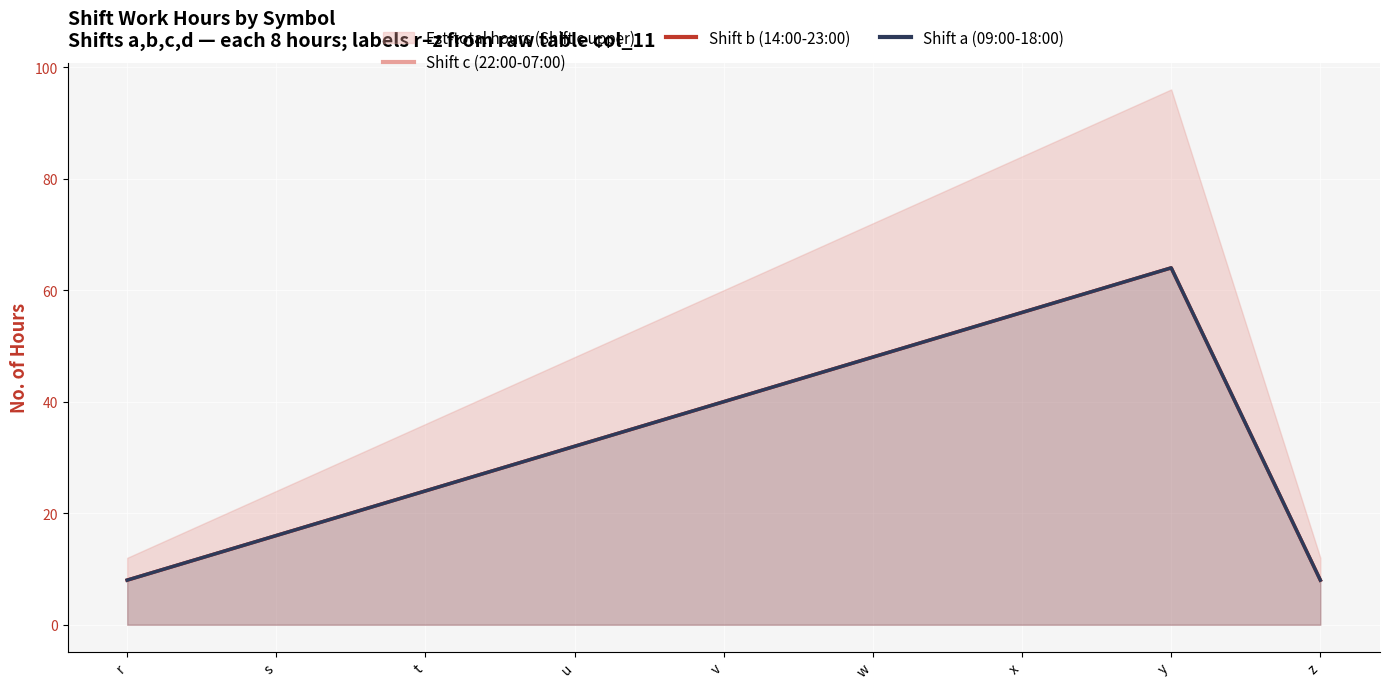

Is the value of Shift c (22:00-07:00) at x greater than the value of Shift b (14:00-23:00) at s?

Yes